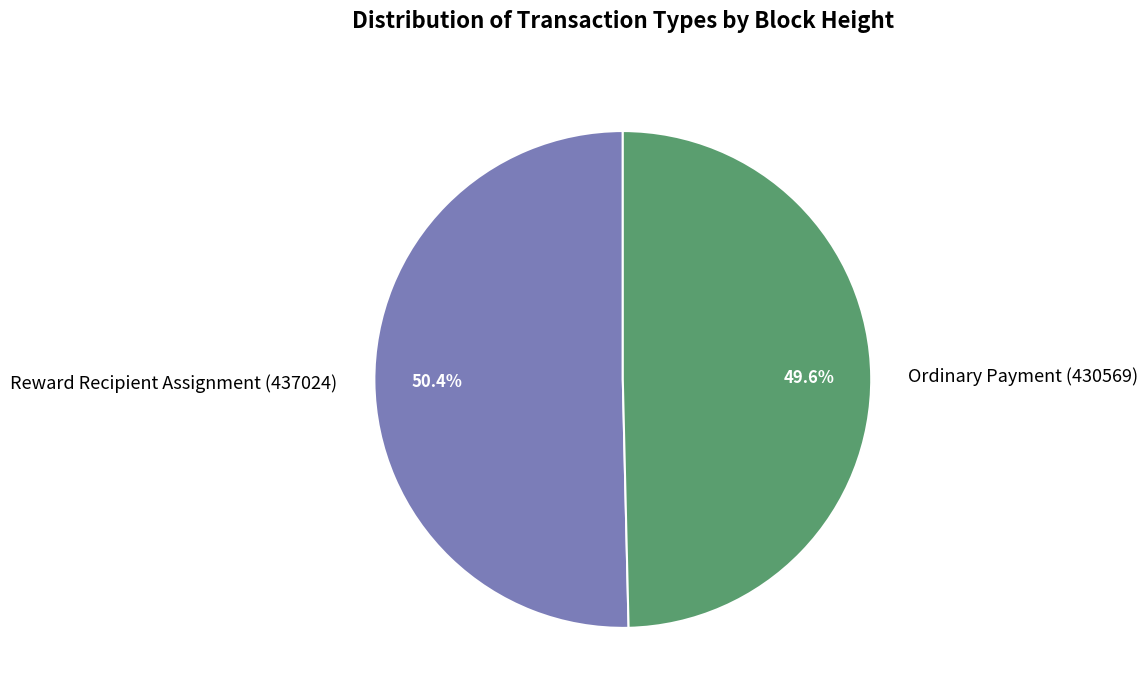

To the nearest percent, what is the difference between the largest and smallest slice percentages?

1%